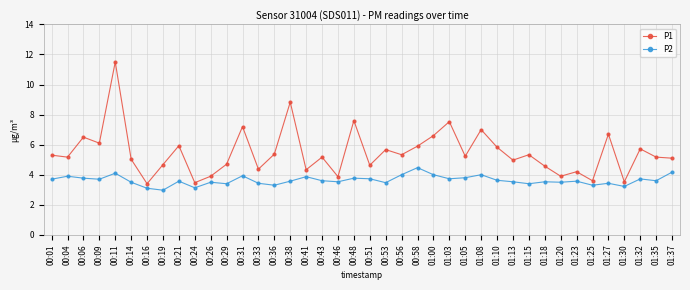

True or false: P1 and P2 intersect in this chart.

False